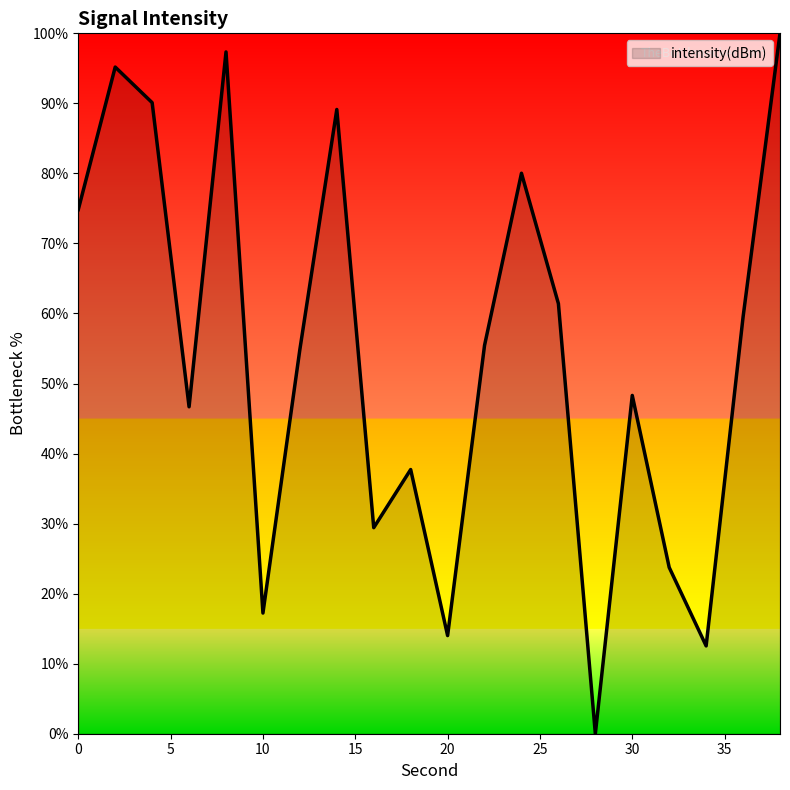

True or false: the data has more than 2 interior local peaks.

True